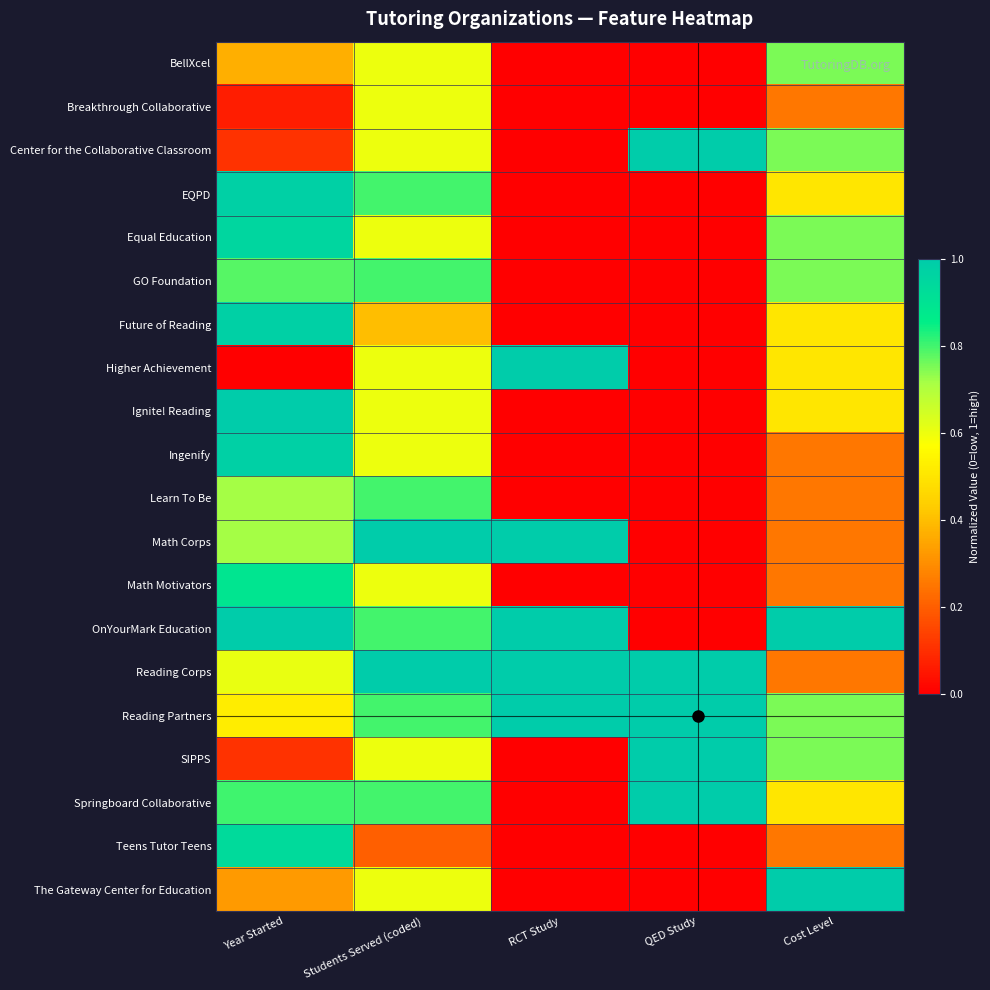

At which category is the sum across all series the highest?

Students Served (coded)